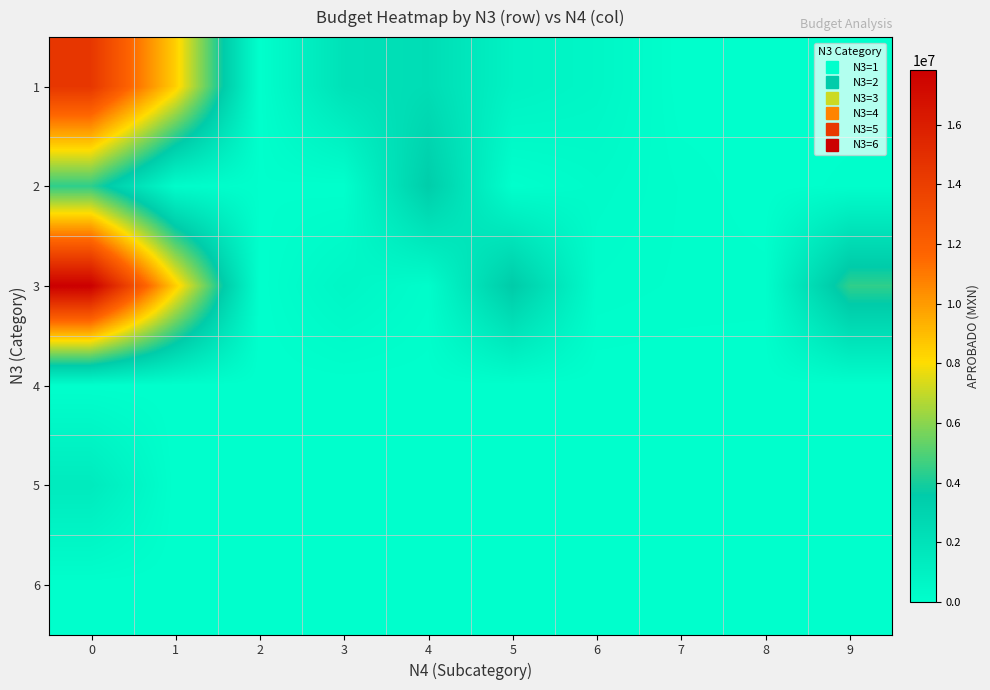

At 9, list the series in order from smallest to largest.

1, 4, 5, 6, 2, 3